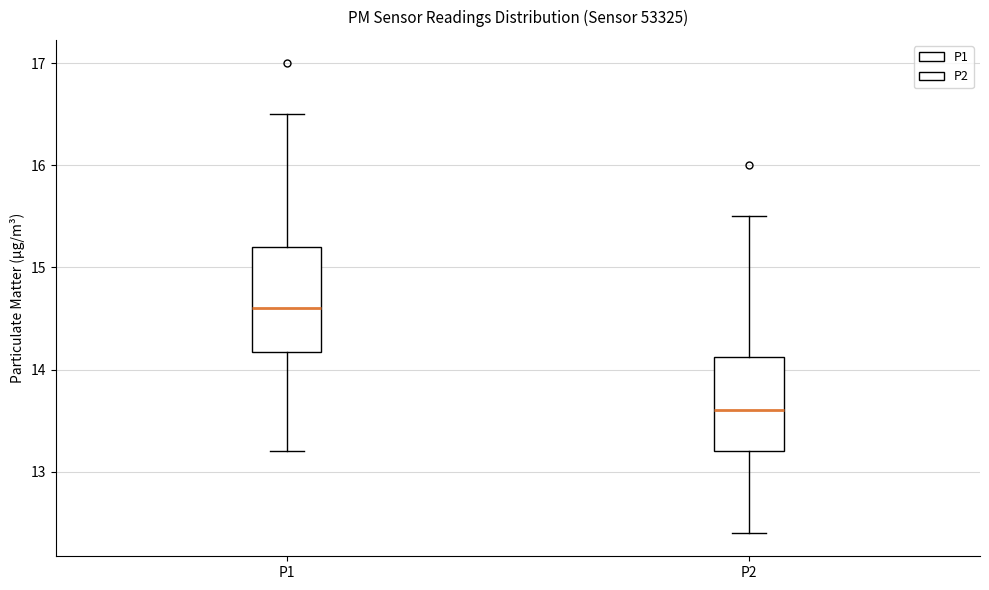

Reading left to right, transcribe this box plot: for each box, give where its median line is, the range the box spans, and where its two whiskers end, as read against the y-axis. The values are not printed on the chart, so give them approximately, as read against the axis.

P1: median 14.6, box 14.2 to 15.2, whiskers 13.2 to 16.5
P2: median 13.6, box 13.2 to 14.1, whiskers 12.4 to 15.5